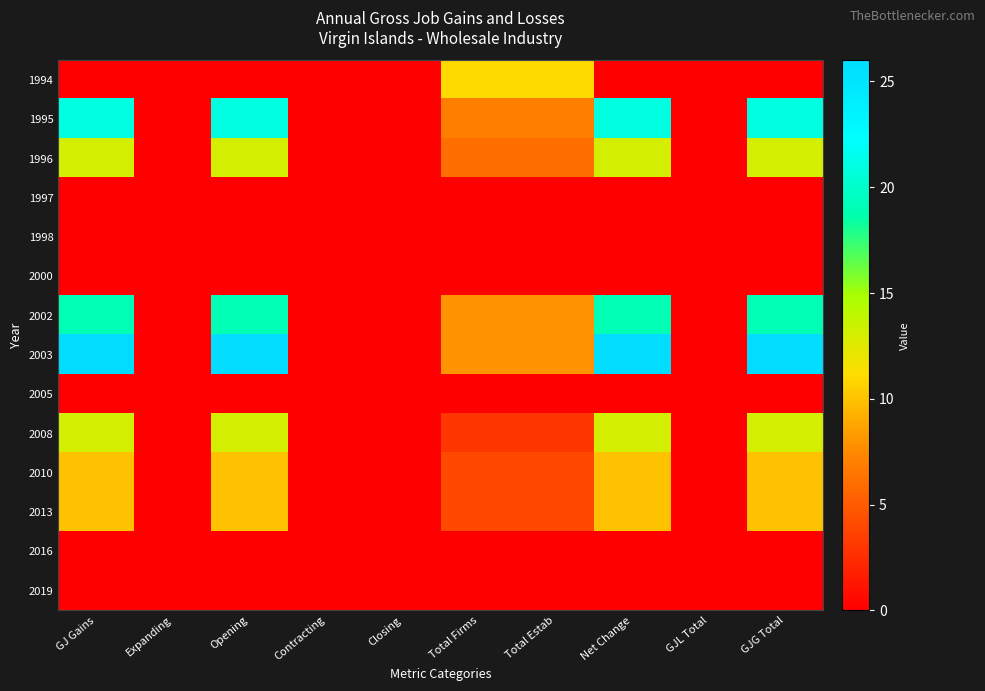

Which series has the largest total across all categories?

2003